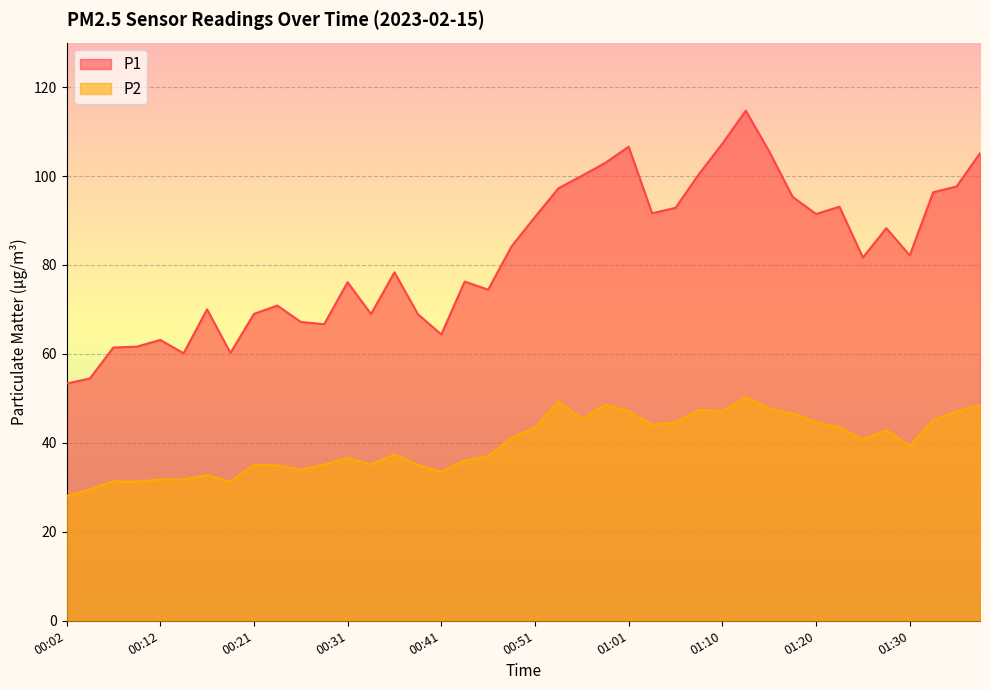

Rank the series by their average value, from highest to lowest.

P1, P2